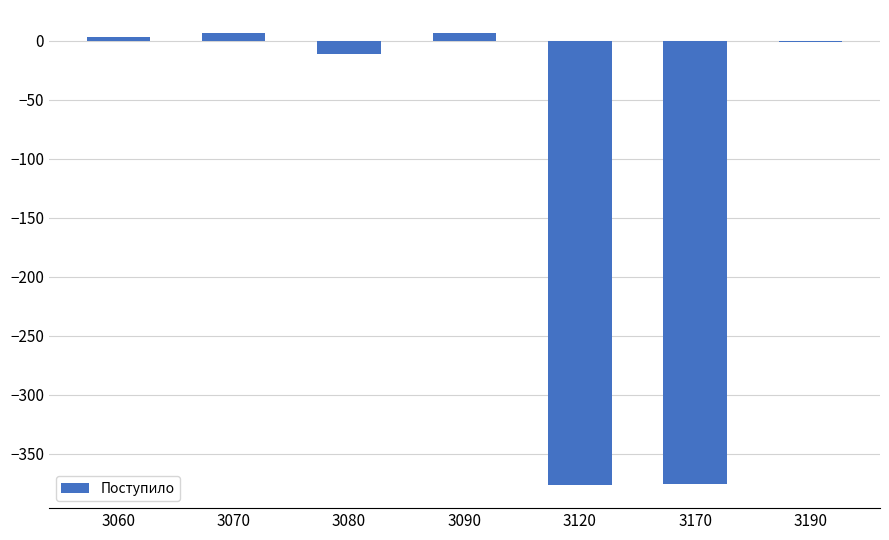

Count the number of categories in the chart.

7